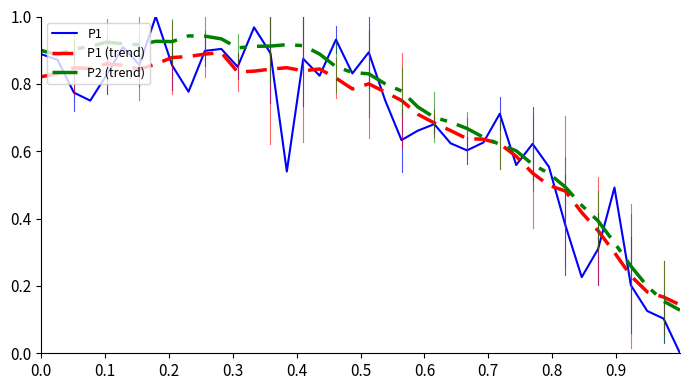

At how many categories does at least one series exceed 0?

40